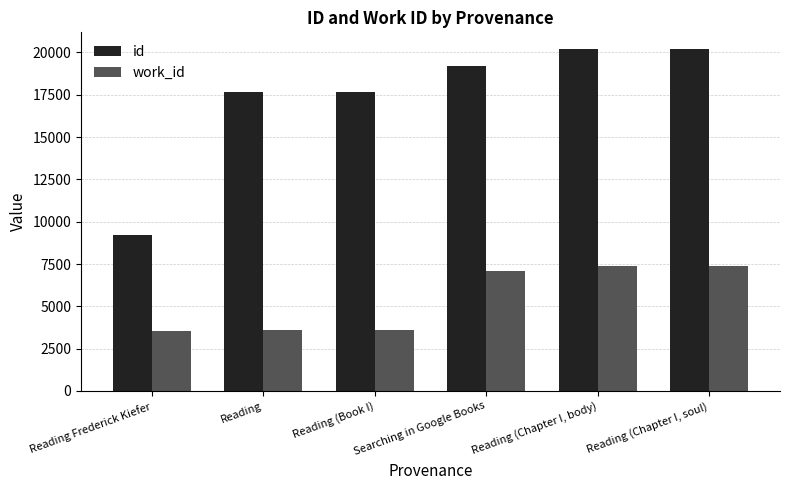

List the series in order of their overall mean, lowest first.

work_id, id